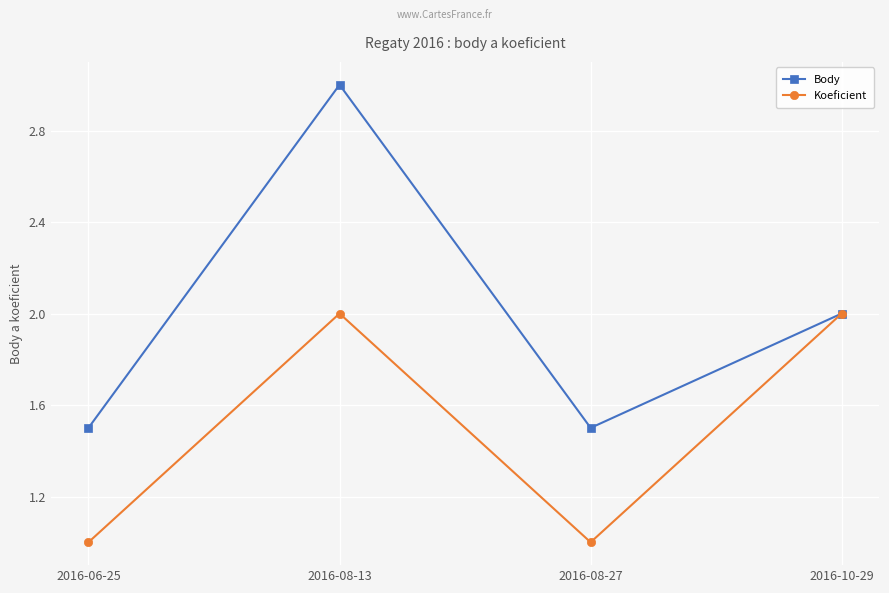

How many Body values are between 1 and 3?

4